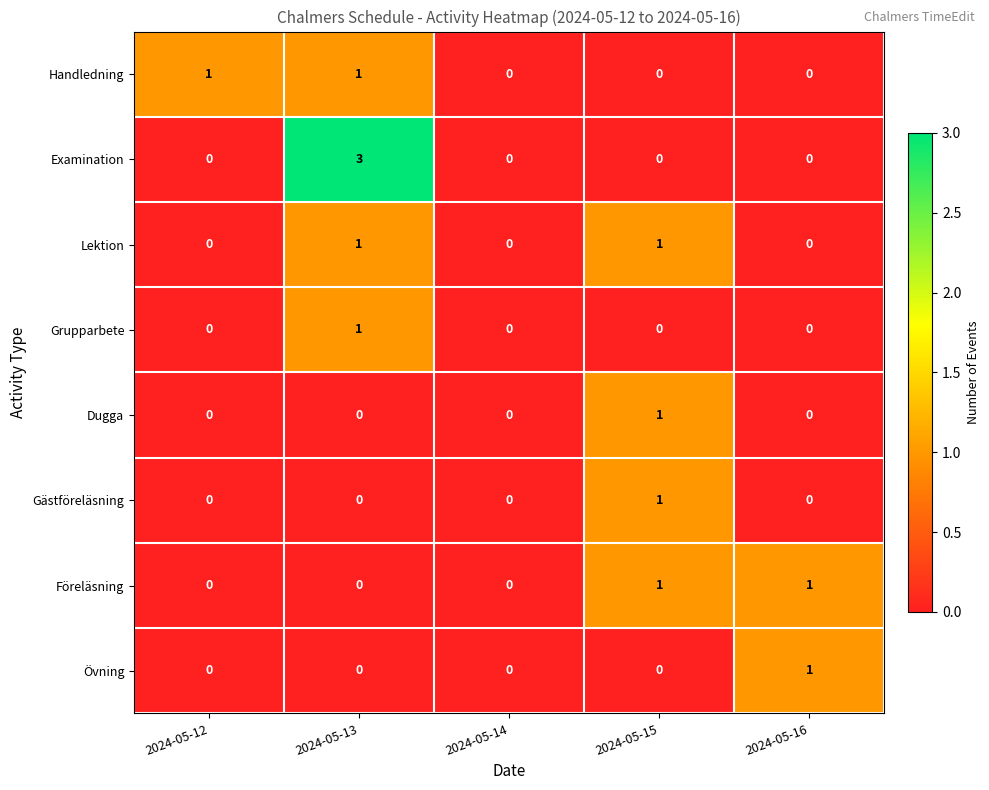

Which series has the largest range (max minus min)?

Examination